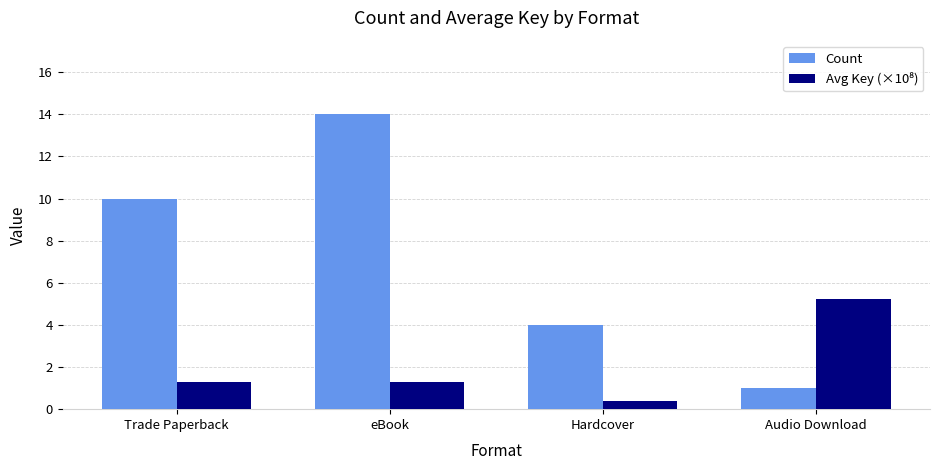

List the labels in order of Count value, smallest first.

Audio Download, Hardcover, Trade Paperback, eBook